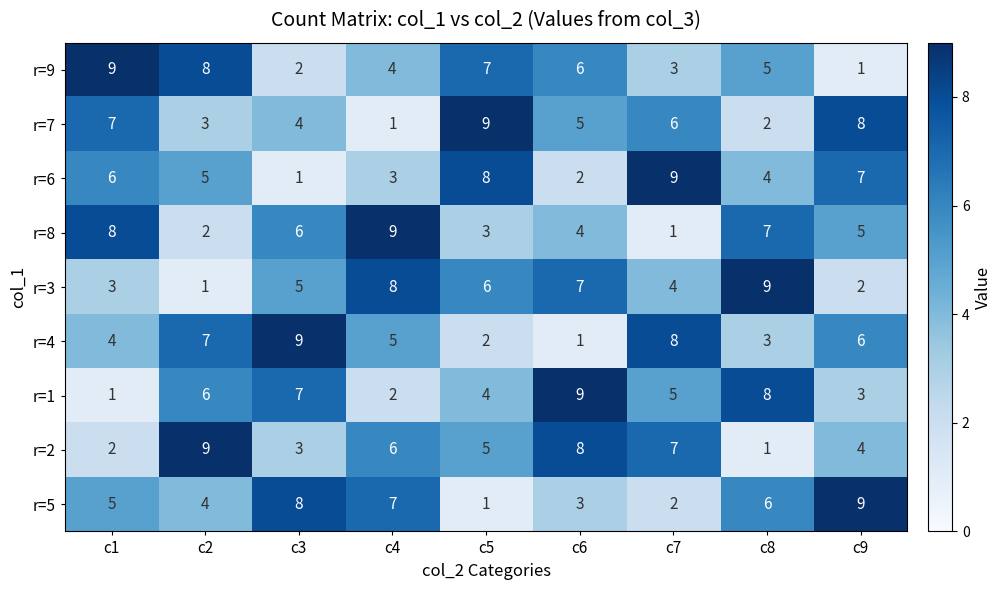

What is the spread (max minus min) of values at c9?

8